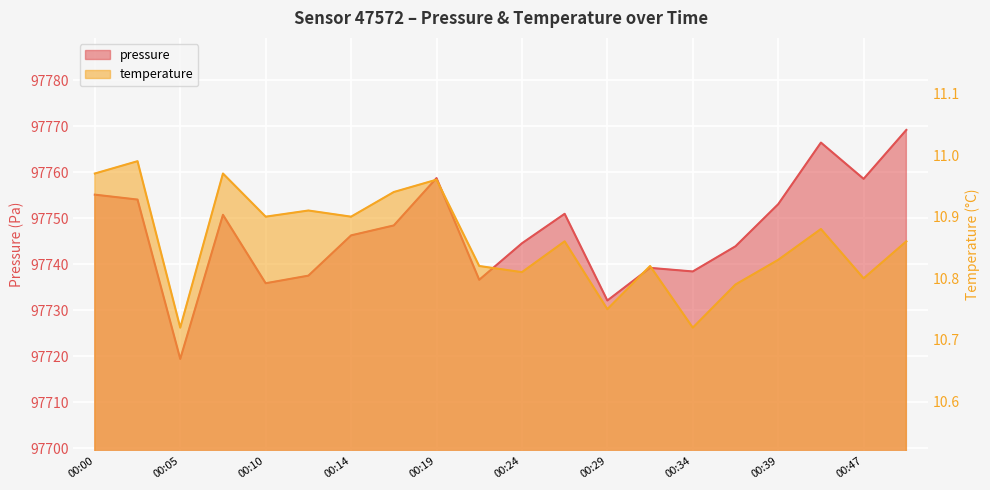

Which series has the largest total across all categories?

pressure